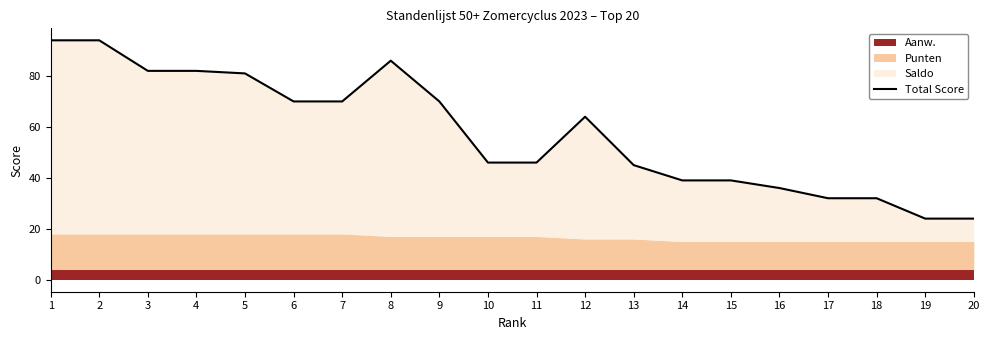

True or false: there are more than 2 points higher than both neighbors.

False